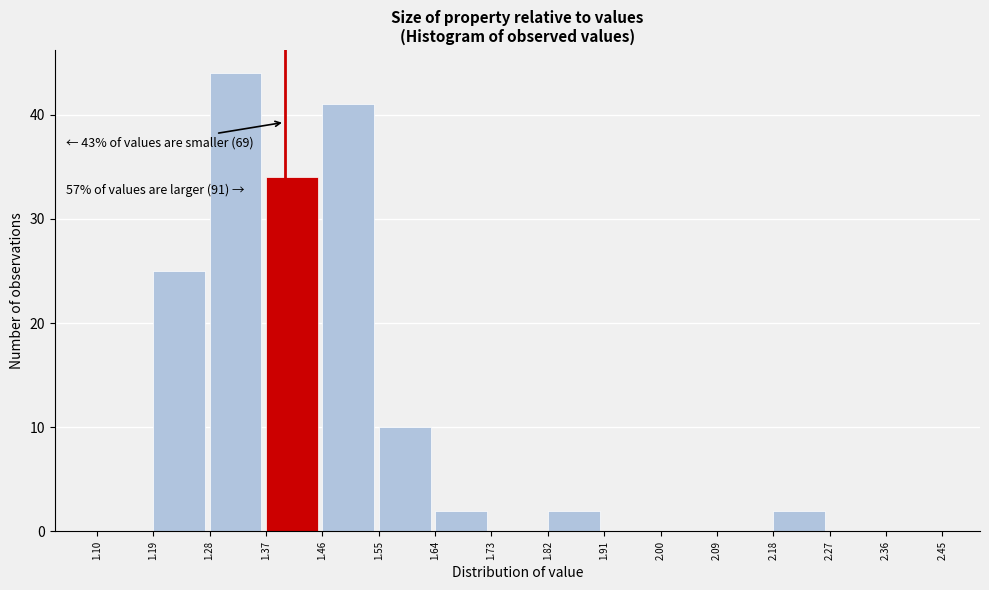

Which range on the x-axis has the tallest bar?

1.28 to 1.37